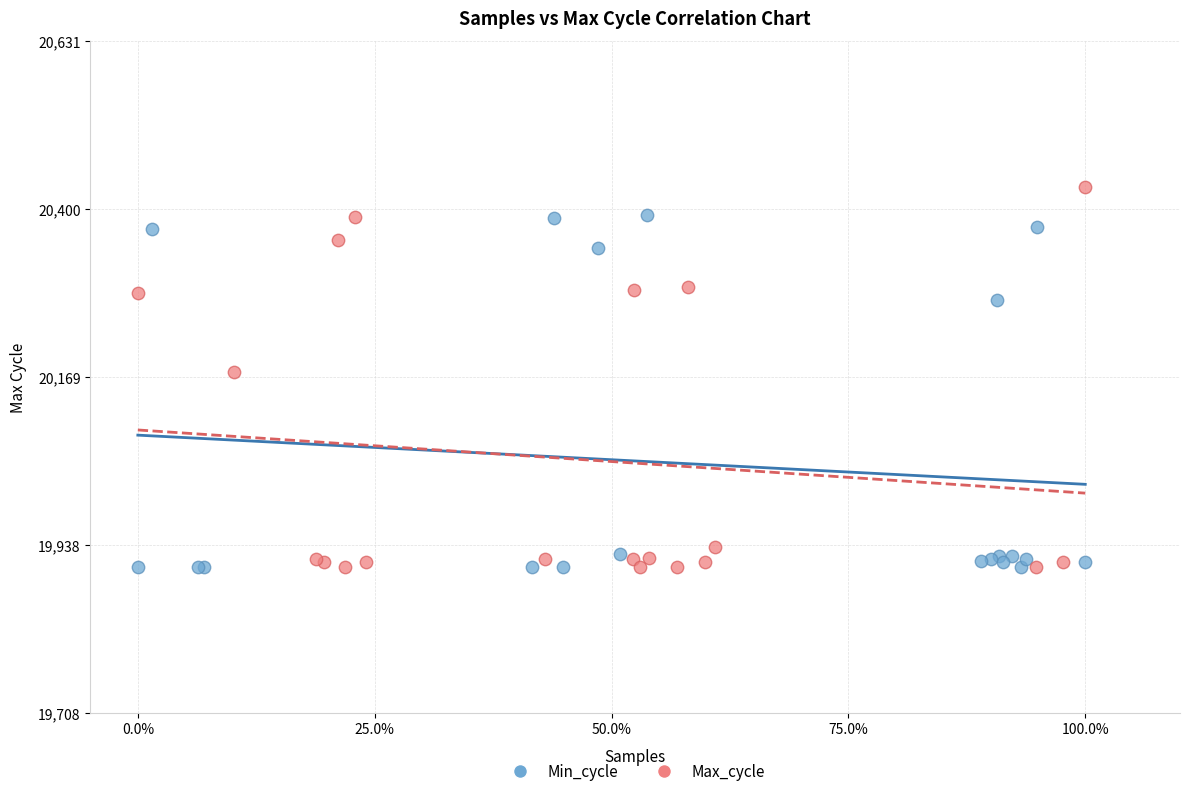

Which series reaches the maximum Y coordinate?

Max_cycle